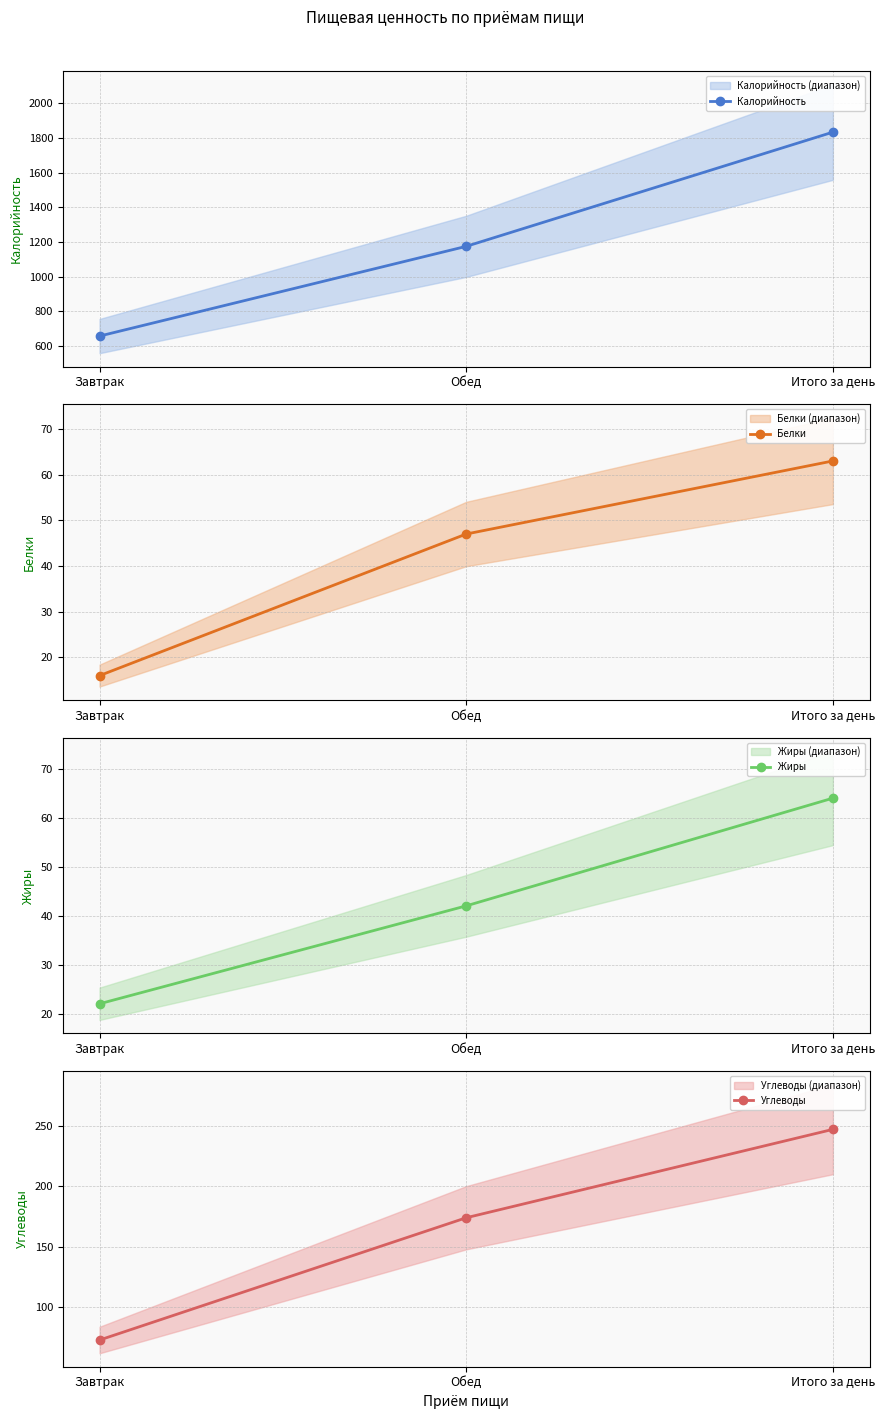

At which label is Жиры closest to 43?

Обед